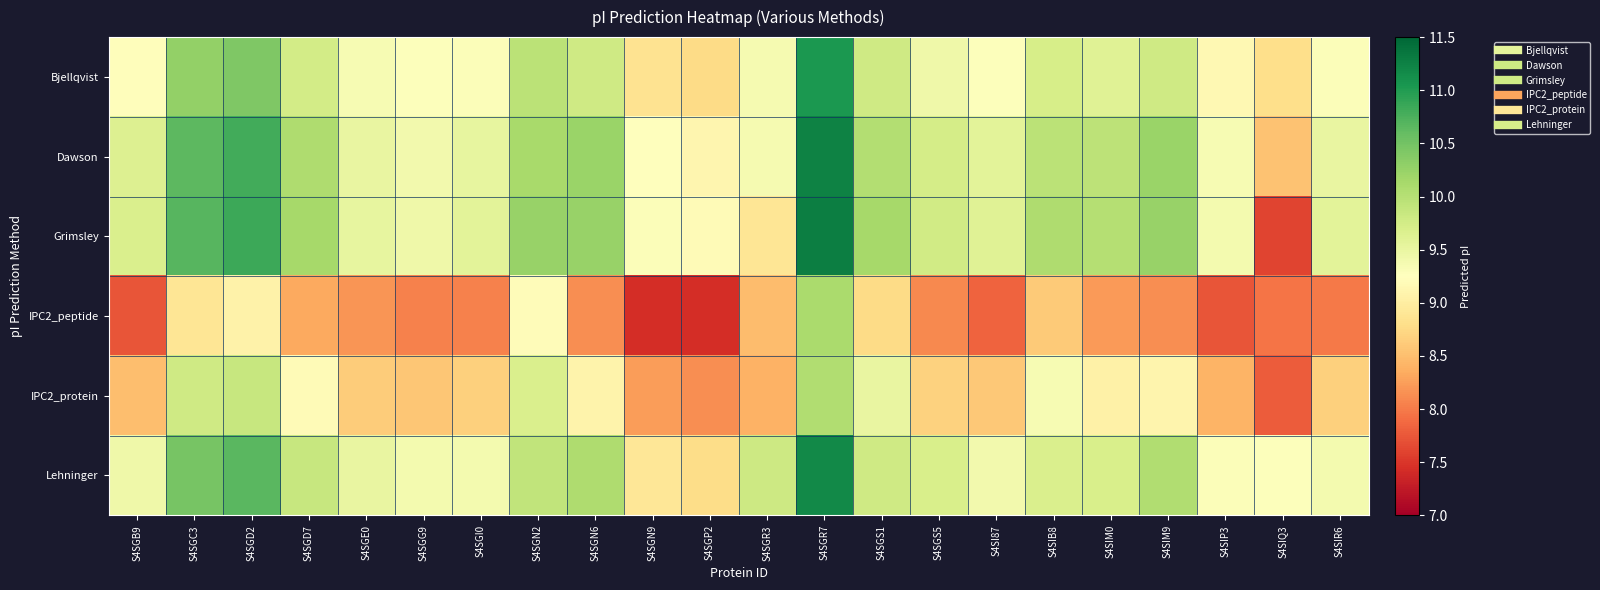

List the series in order of their peak value, lowest first.

IPC2_protein, IPC2_peptide, Bjellqvist, Lehninger, Dawson, Grimsley